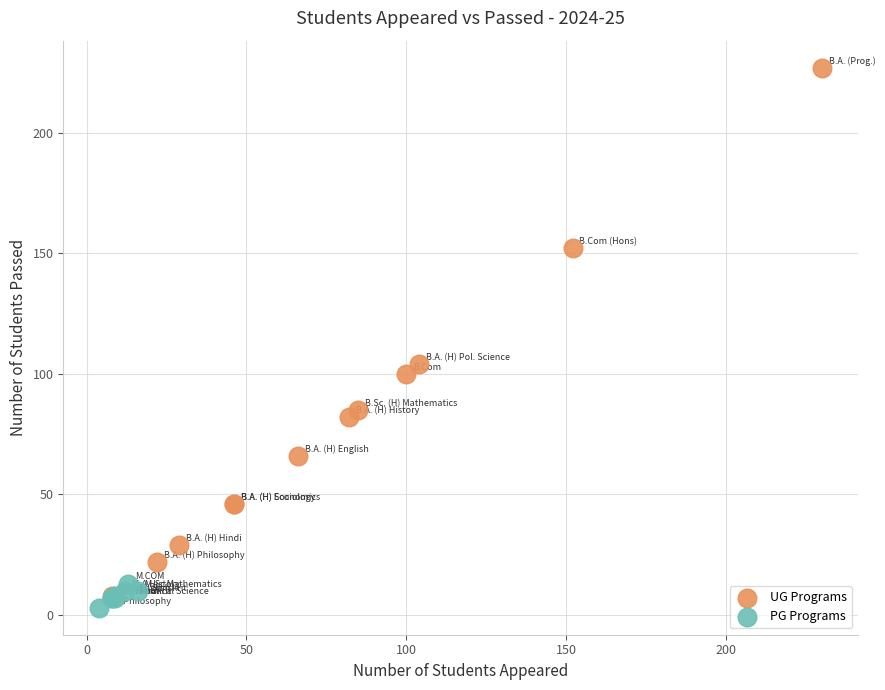

Which series has the largest Y range (max minus min)?

UG Programs